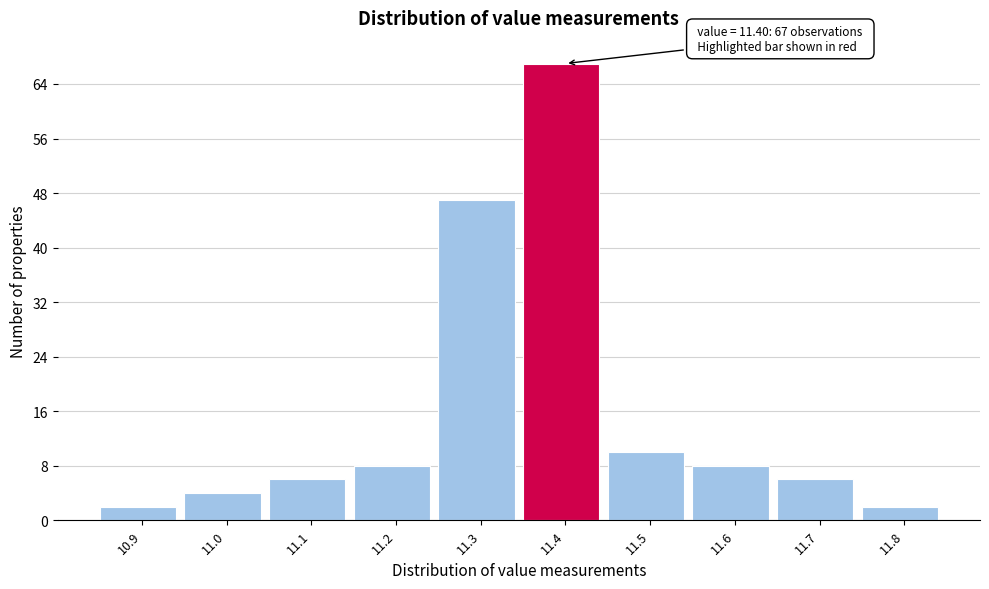

Over which range of the x-axis is the bar tallest?

11.35 to 11.45